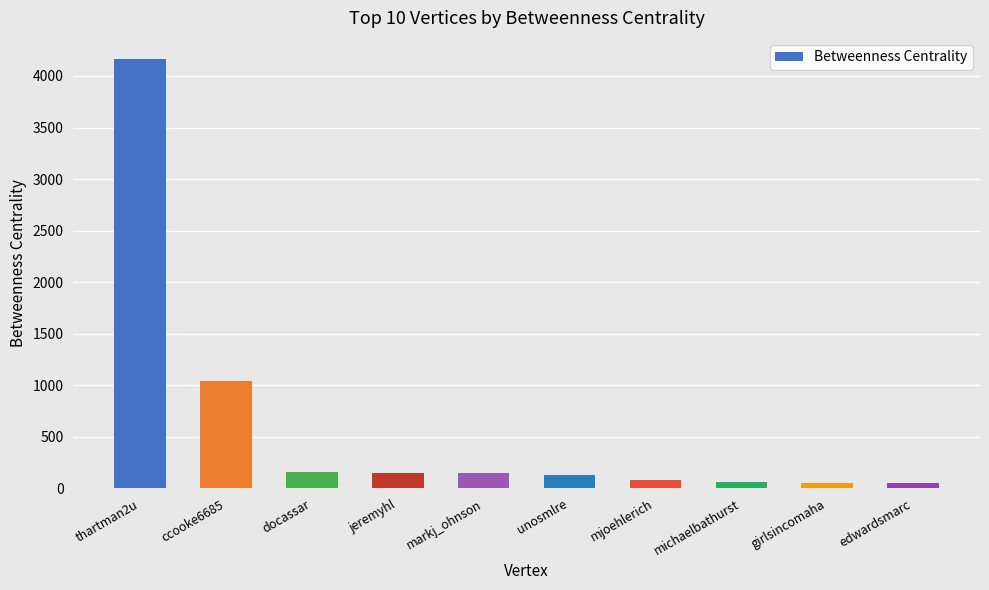

What is the difference between the second highest and second lowest values?

986.8